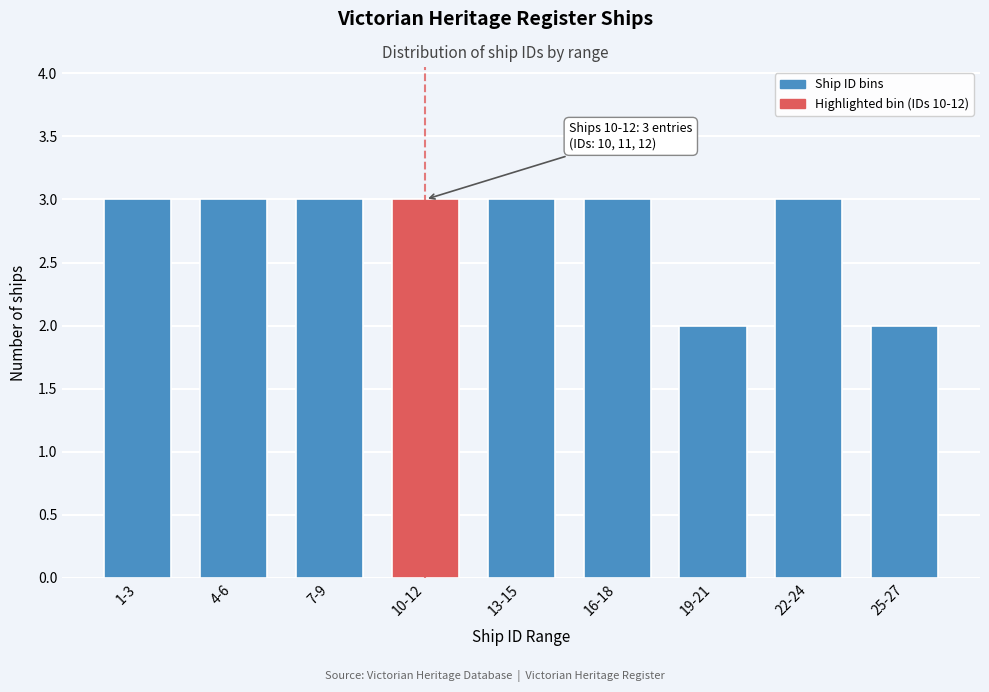

Reading left to right, extract all data points from this chart.

3	3	3	3	3	3	2	3	2